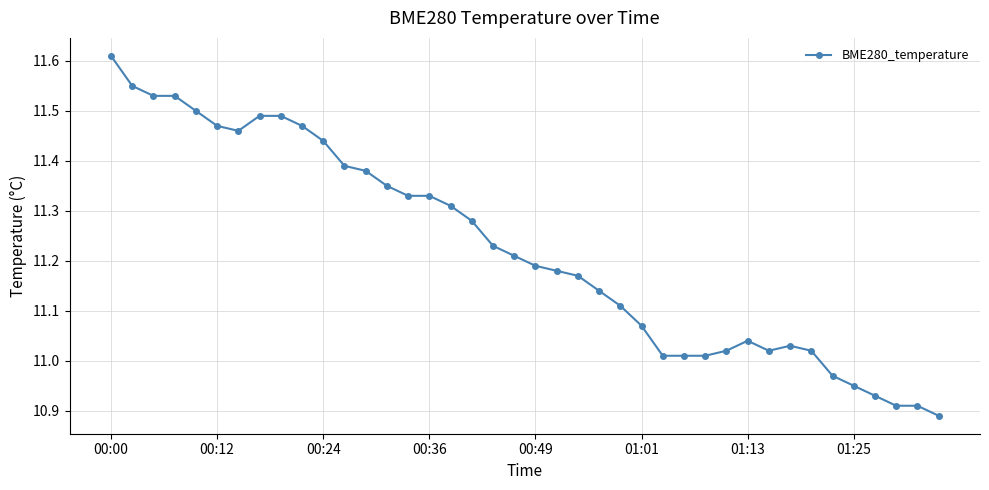

What is the sum of all values?

448.9